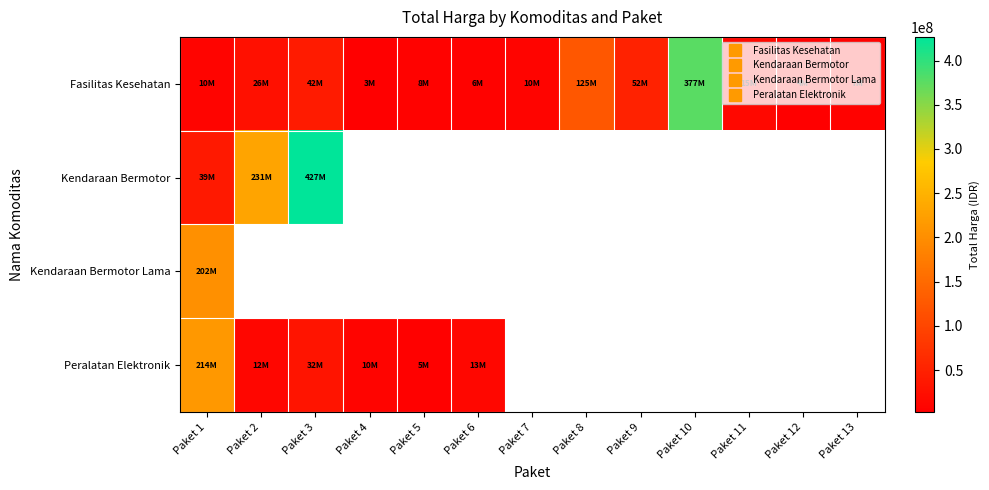

Where does the Fasilitas Kesehatan series first go above 10062484?

Paket 2